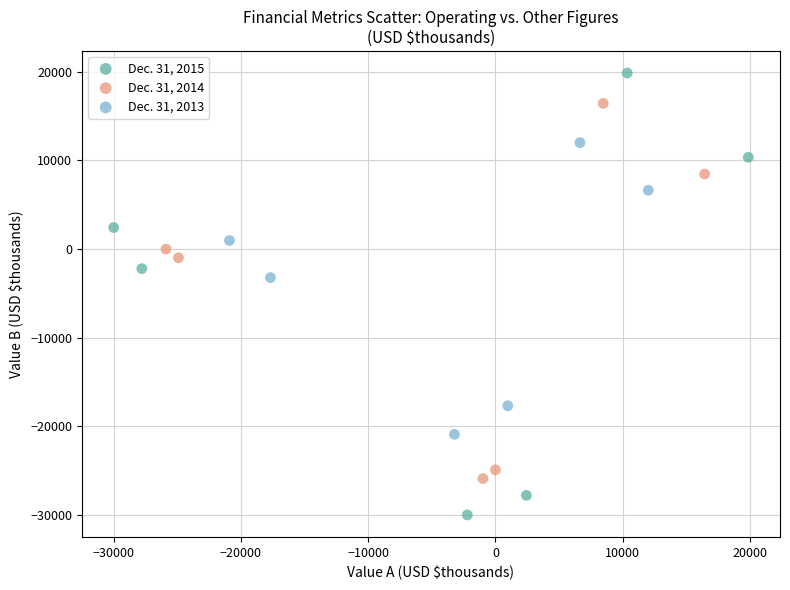

Which series reaches the maximum Y coordinate?

Dec. 31, 2015